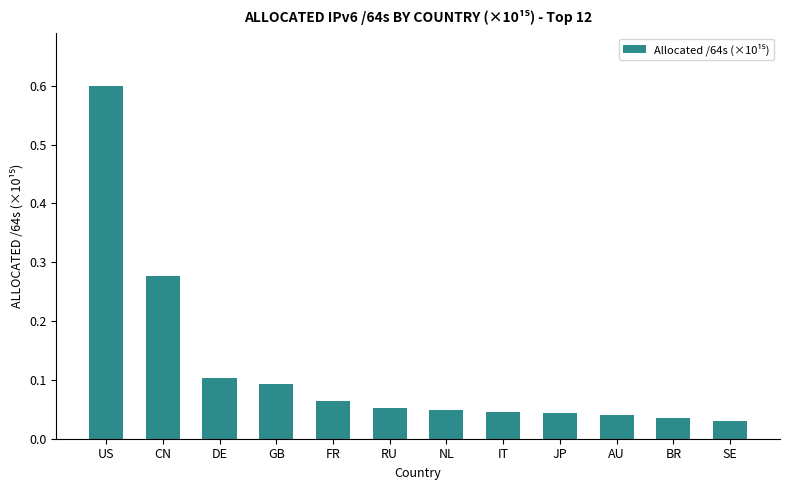

What is the sum of all values?

1.4